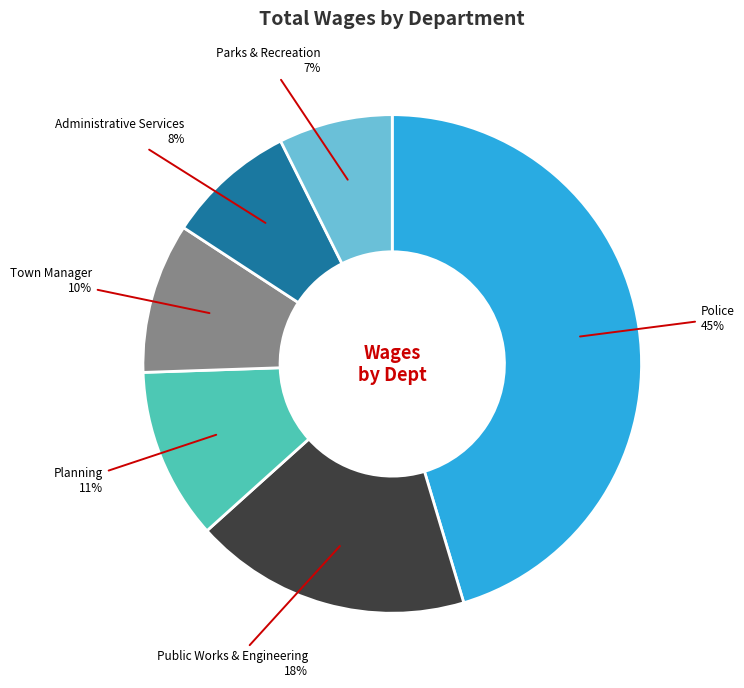

Is Public Works & Engineering the majority of the pie?

No